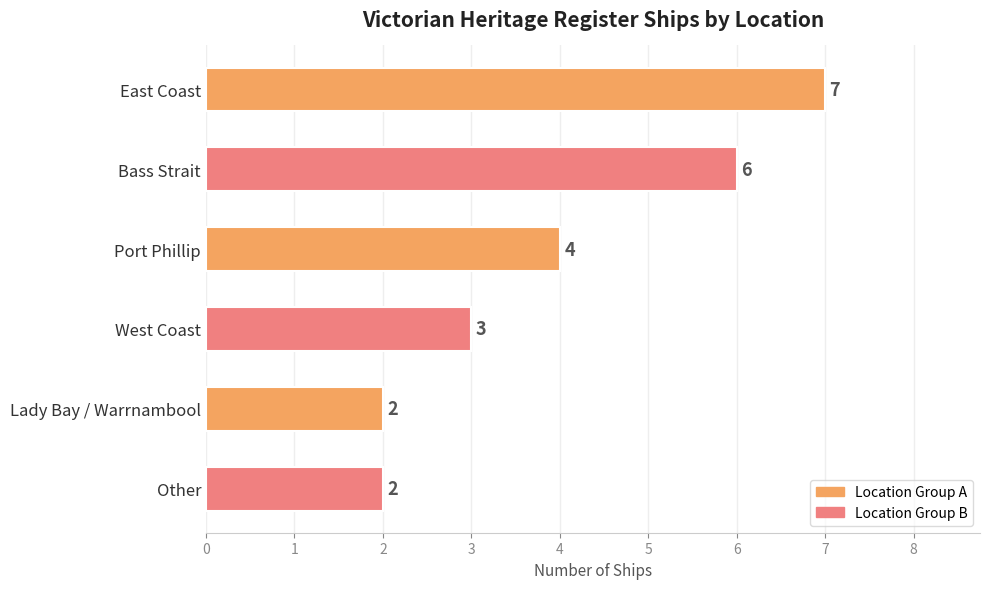

What is the greatest value displayed?

7